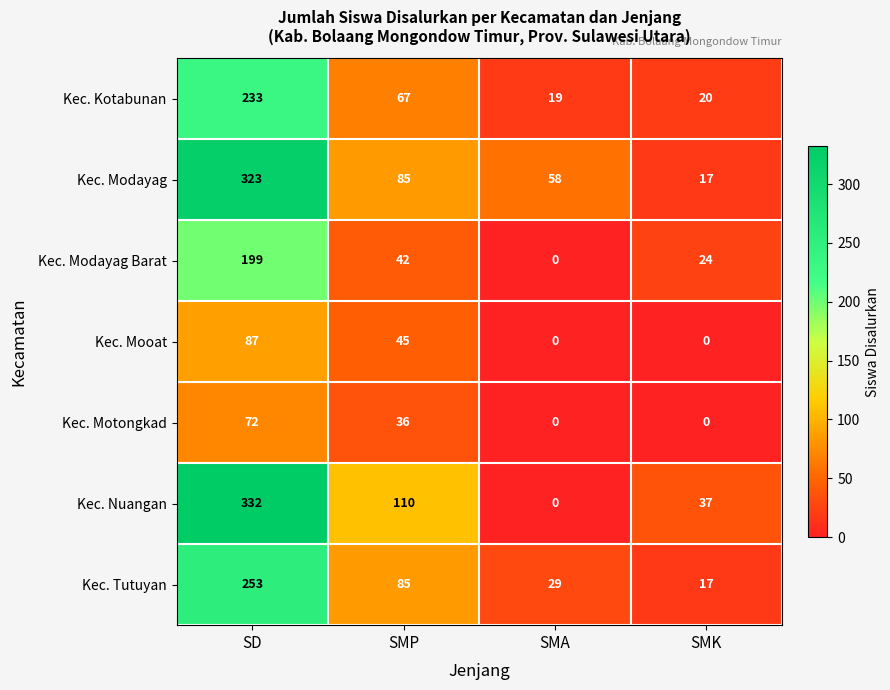

What is the difference between the maximum and minimum values in the Kec. Nuangan series?

332